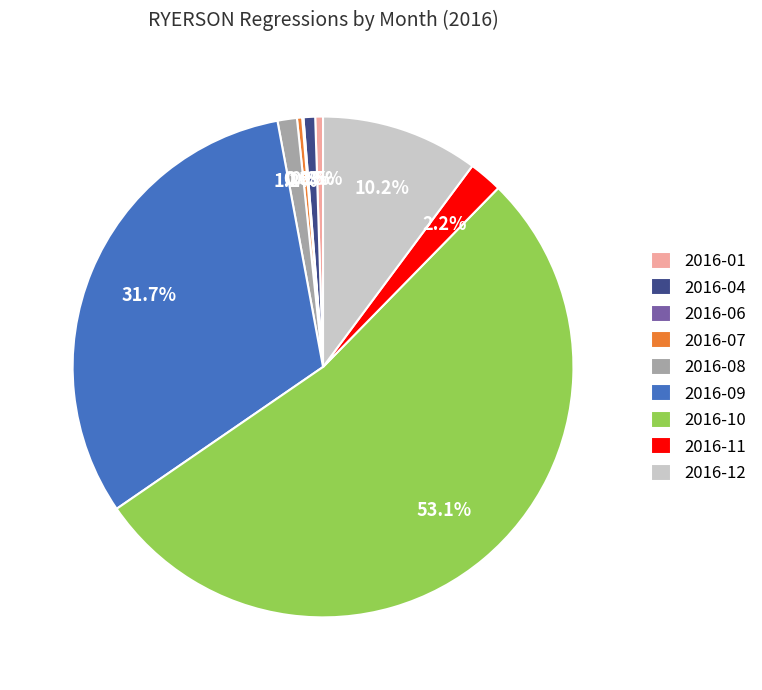

Is there any slice that represents more than half of the pie?

Yes